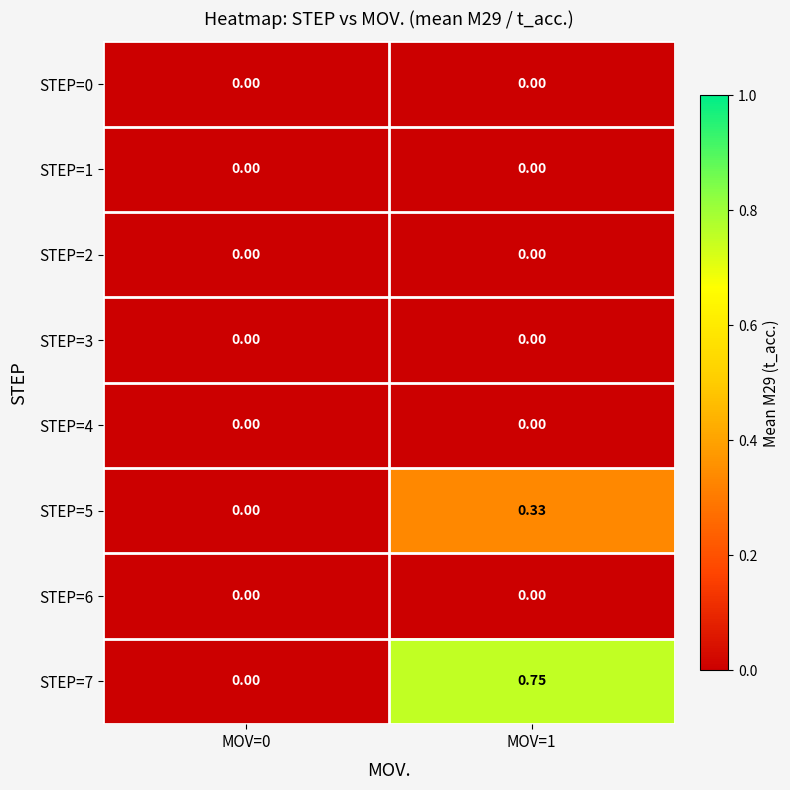

Is the value of STEP=2 at MOV=0 greater than the value of STEP=5 at MOV=1?

No